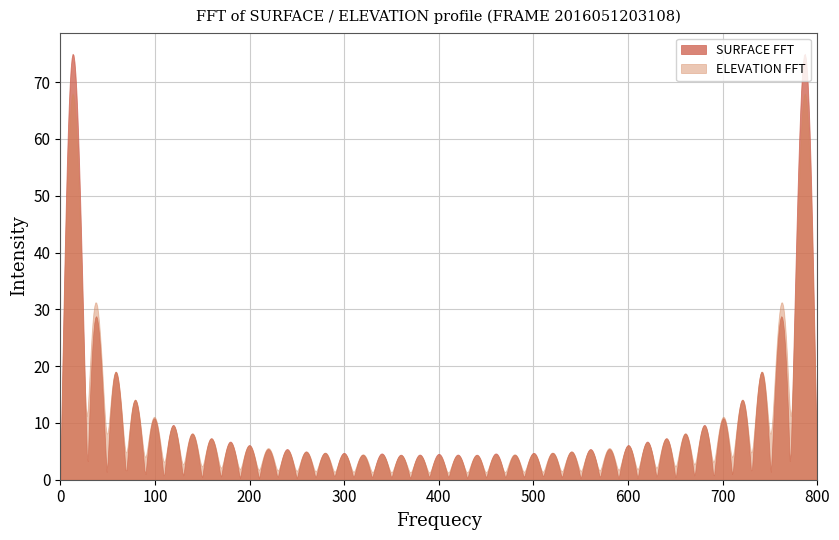

What is the maximum value for SURFACE FFT?

75.0